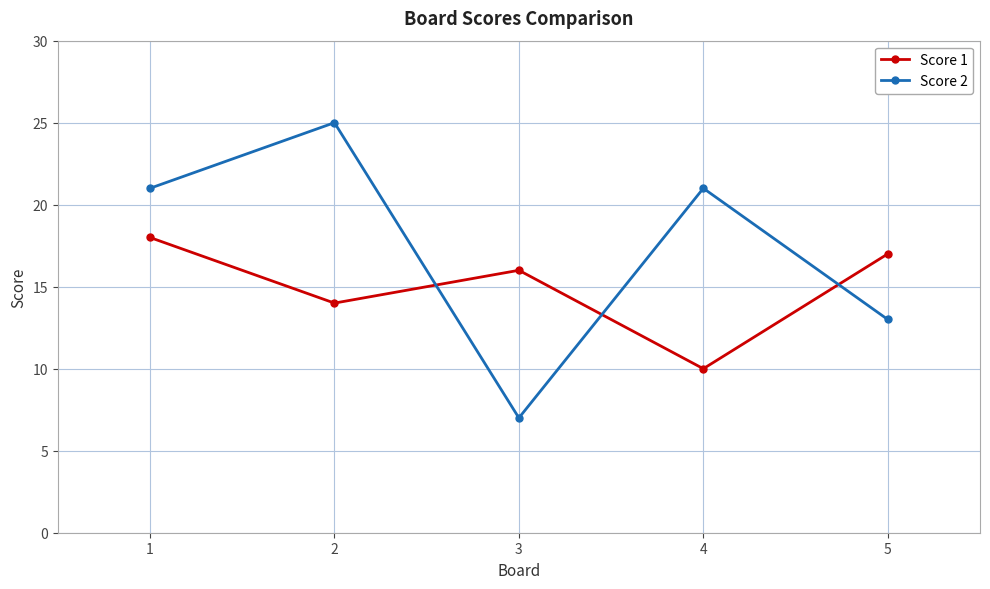

Which label corresponds to the largest value in the chart?

2